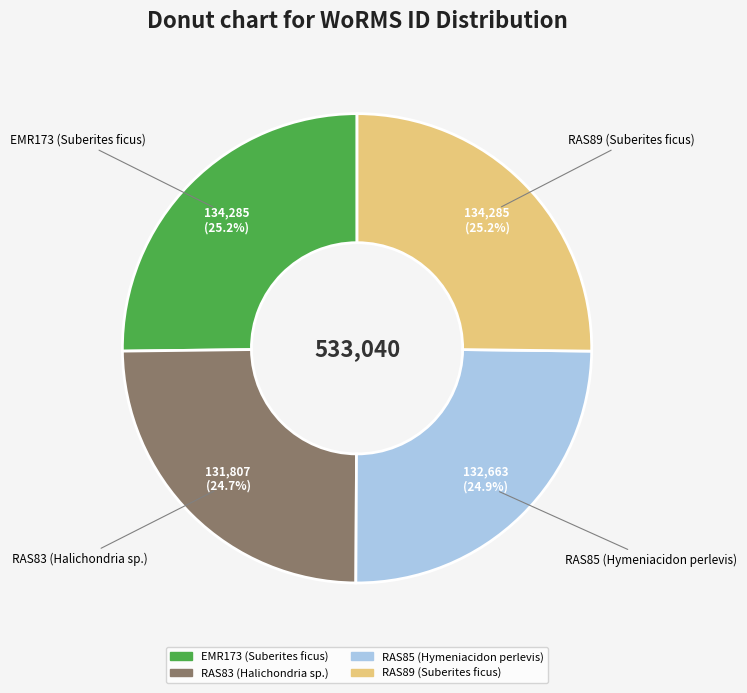

What percentage is NOT represented by EMR173 (Suberites ficus)?

74.8%